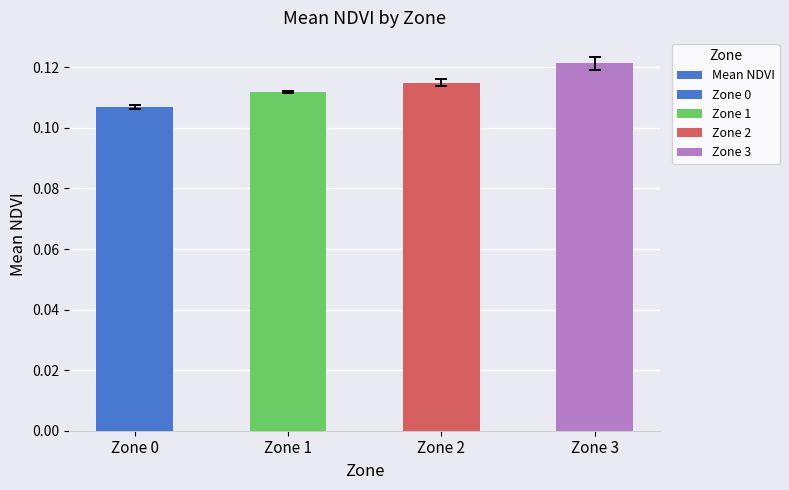

What is the value of the 1st bar from the left?

0.1